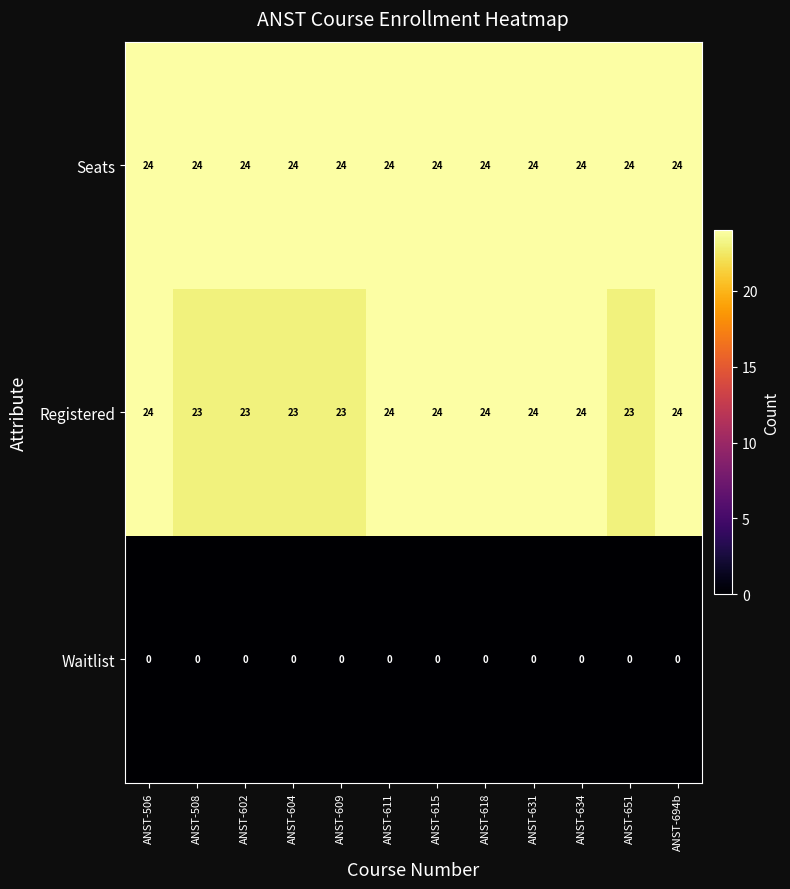

What is the sum of the Registered values at ANST-508 and ANST-694b?

47